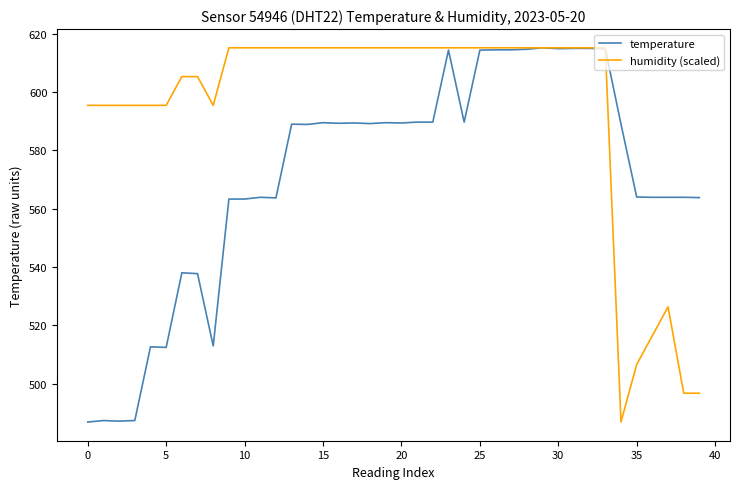

Which series has the largest total across all categories?

humidity (scaled)